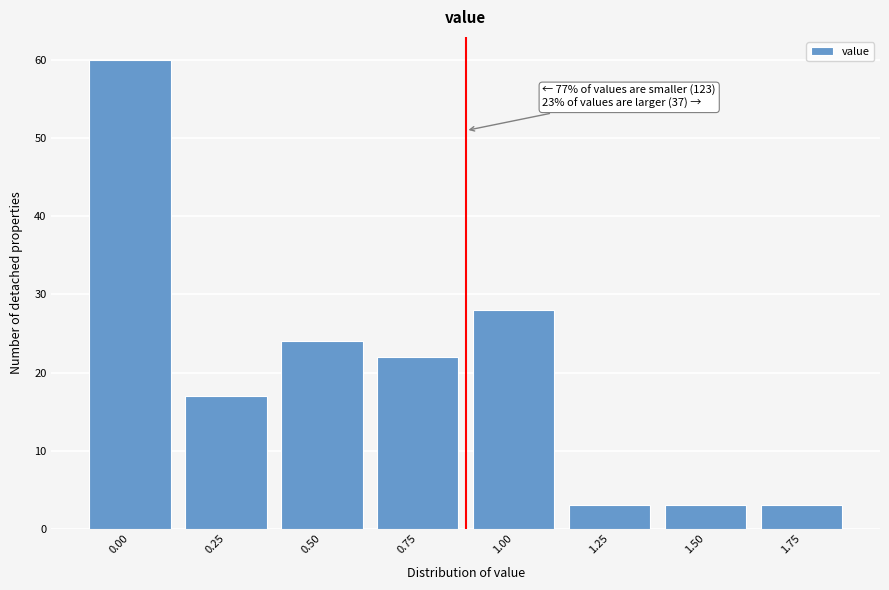

Reading right to left, transcribe all the data shown in this chart.

1.75=3	1.50=3	1.25=3	1.00=28	0.75=22	0.50=24	0.25=17	0.00=60